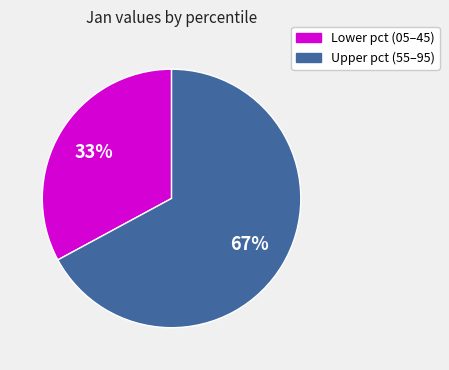

Between Lower pct (05–45) and Upper pct (55–95), which is larger?

Upper pct (55–95)